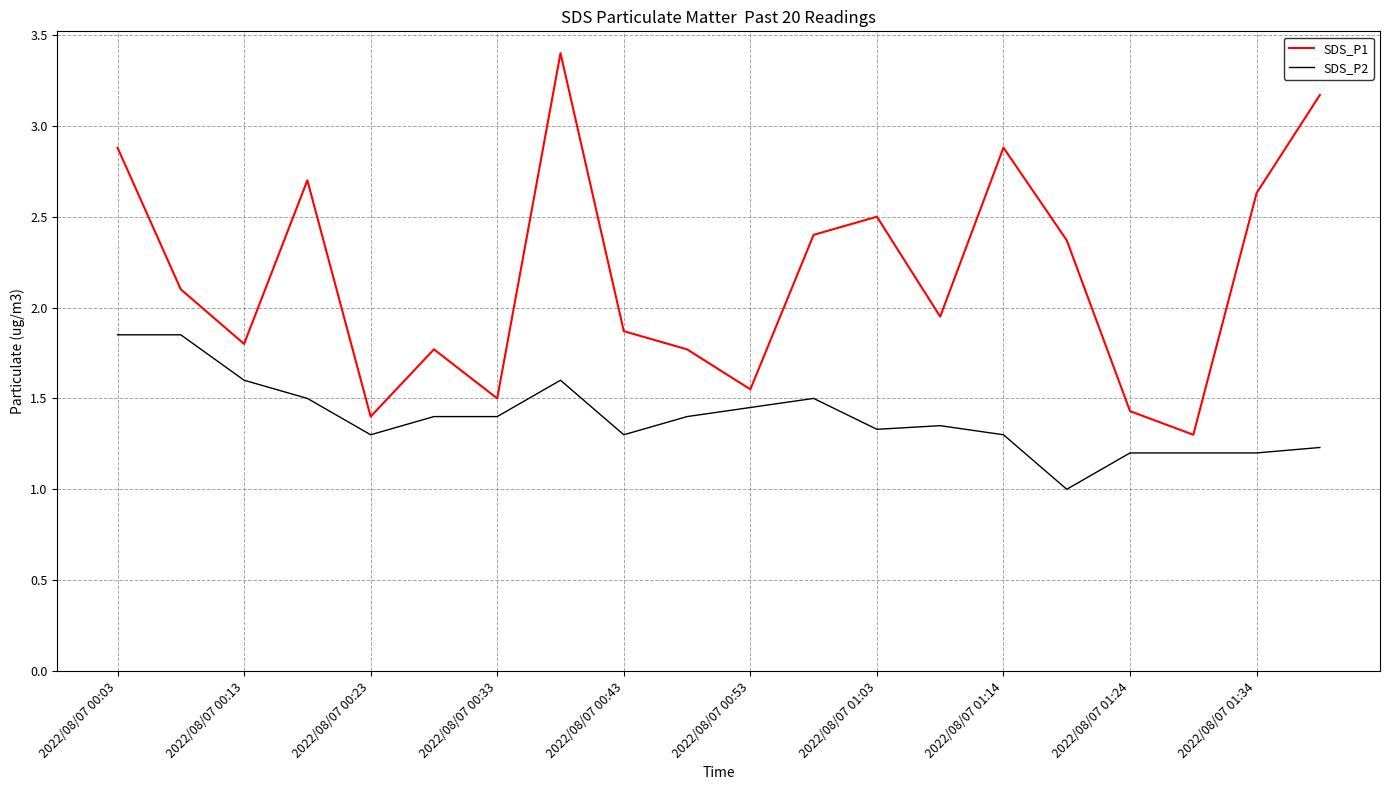

What is the greatest value displayed?

3.4